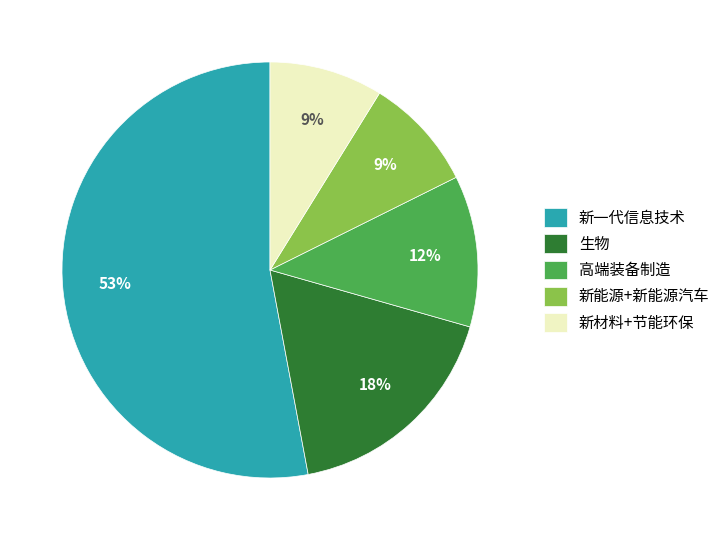

Between 新材料+节能环保 and 高端装备制造, which is larger?

高端装备制造